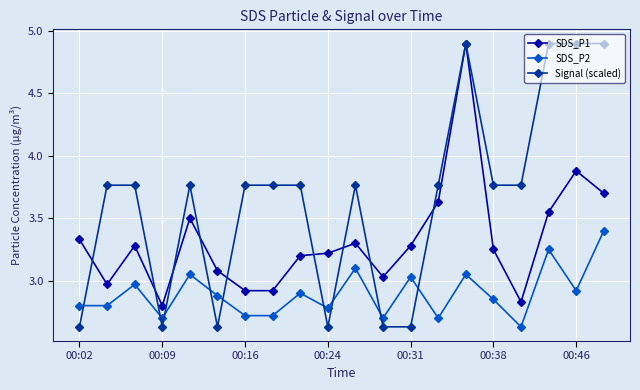

How many Signal (scaled) values are between 2 and 3?

6